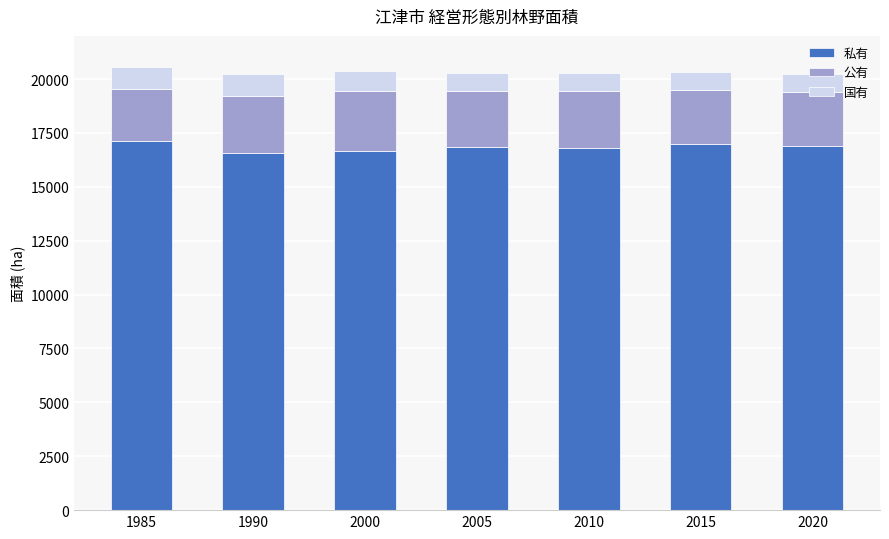

Is it true that 私有 equals 8416 at 2005?

False